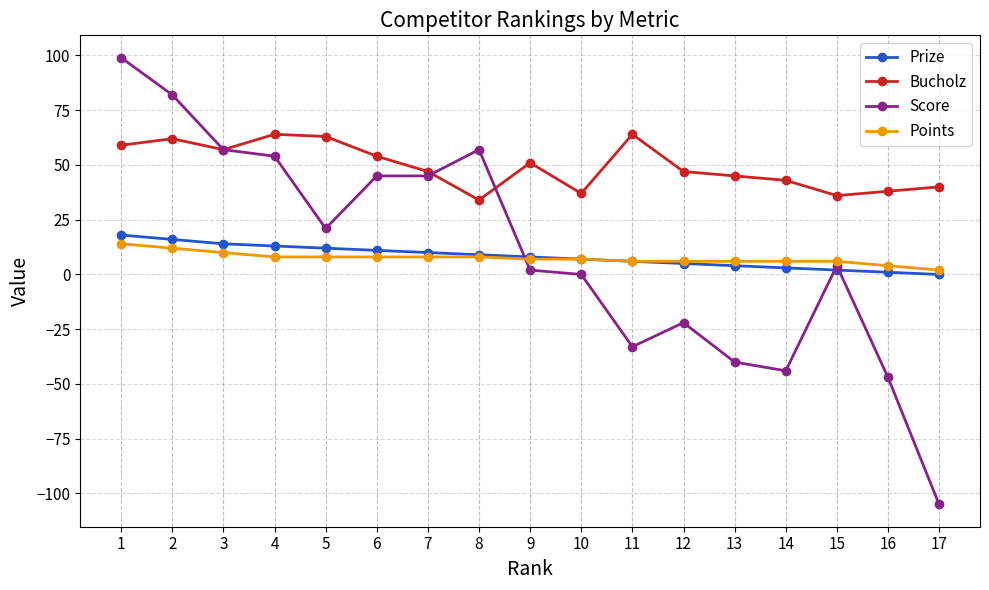

Reading left to right, what are all the values shown in this chart?

Prize: 18	16	14	13	12	11	10	9	8	7	6	5	4	3	2	1	0
Bucholz: 59	62	57	64	63	54	47	34	51	37	64	47	45	43	36	38	40
Score: 99	82	57	54	21	45	45	57	2	0	-33	-22	-40	-44	4	-47	-105
Points: 14	12	10	8	8	8	8	8	7	7	6	6	6	6	6	4	2